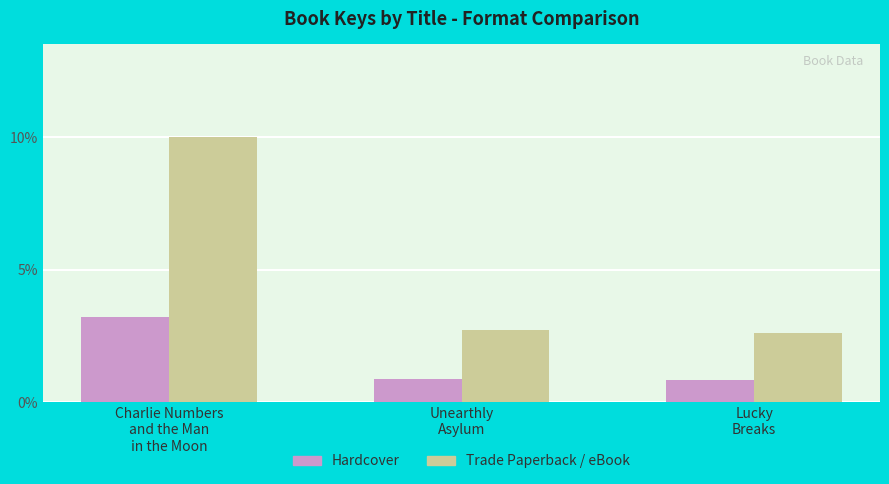

What is the label of the 1st bar from the right?

Lucky
Breaks